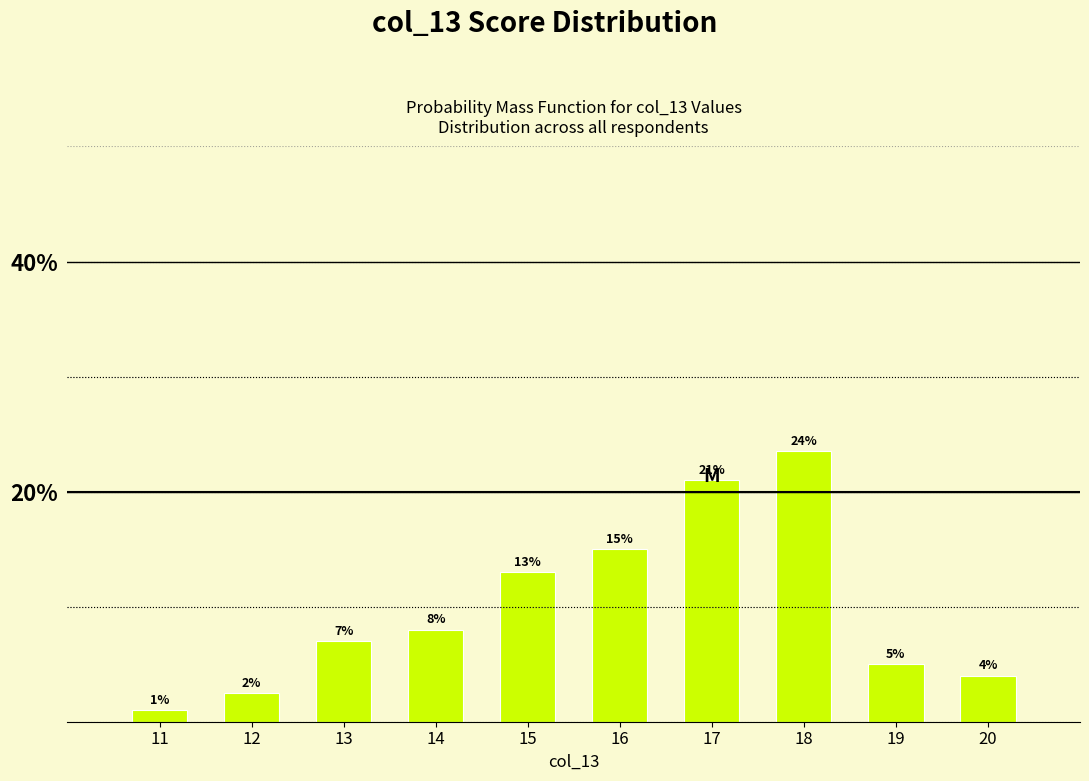

What value does the data have at 12?

2.5